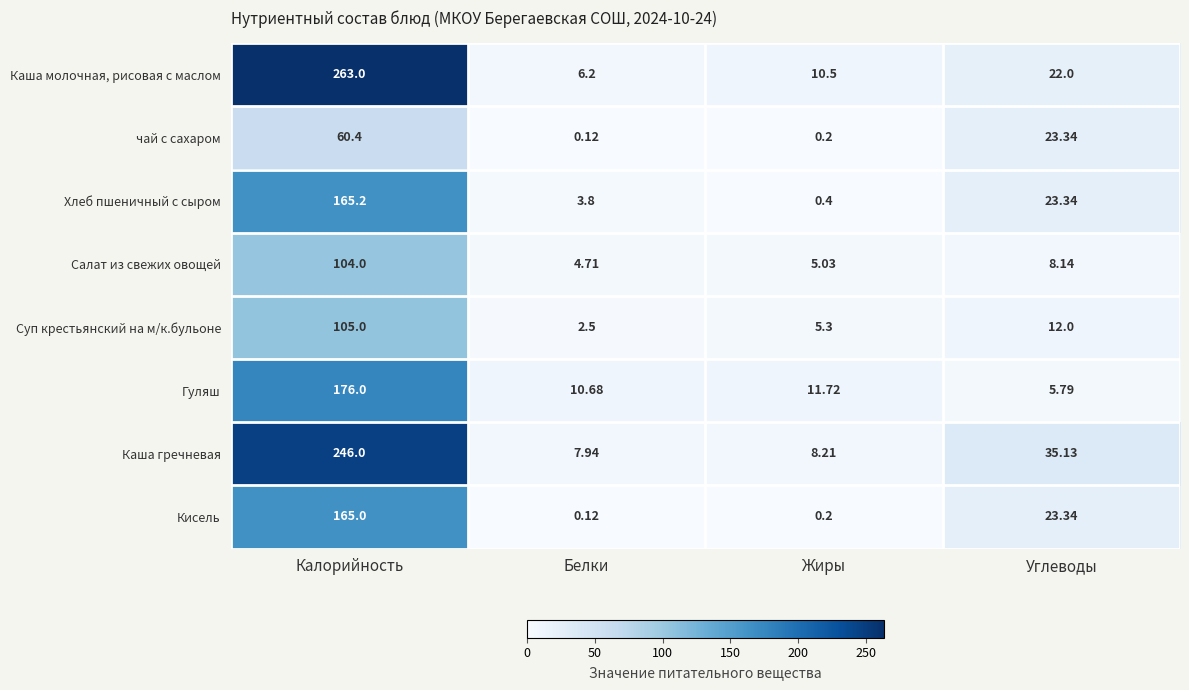

Which series has the largest total across all categories?

Каша молочная, рисовая с маслом